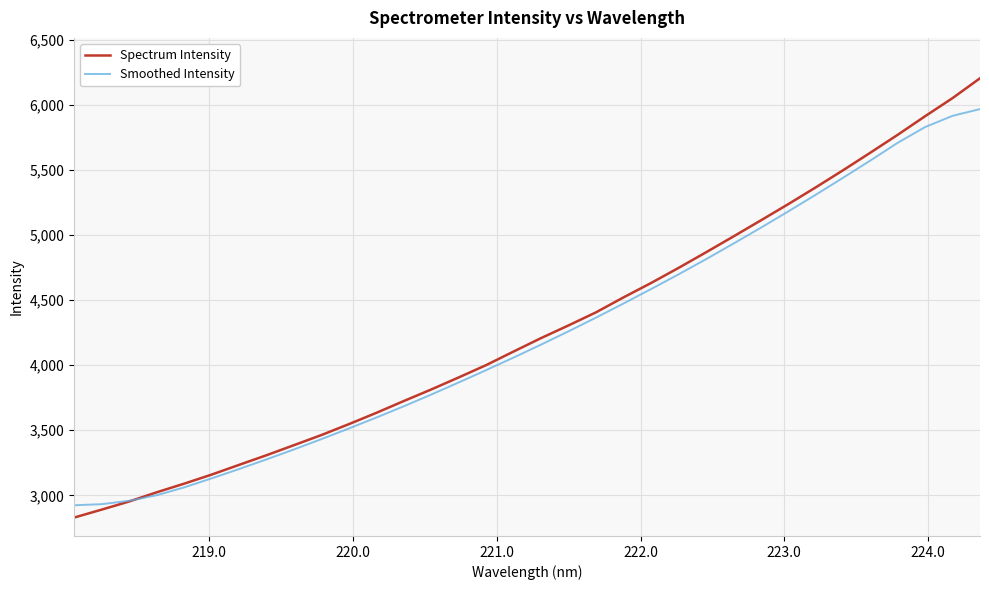

What is the minimum value for Smoothed Intensity?

2924.0